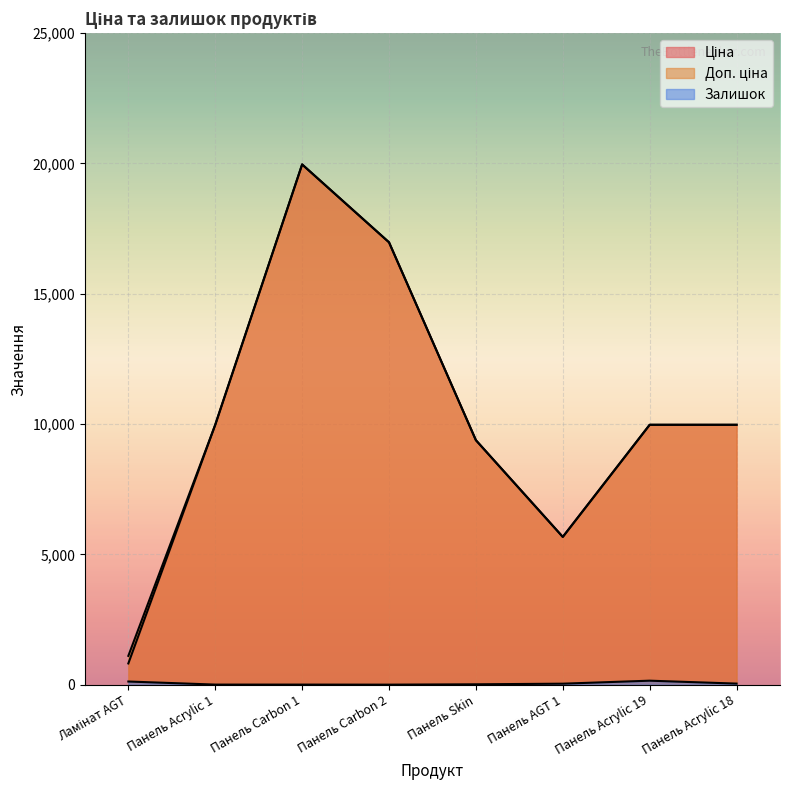

How many lines are shown in the chart?

3